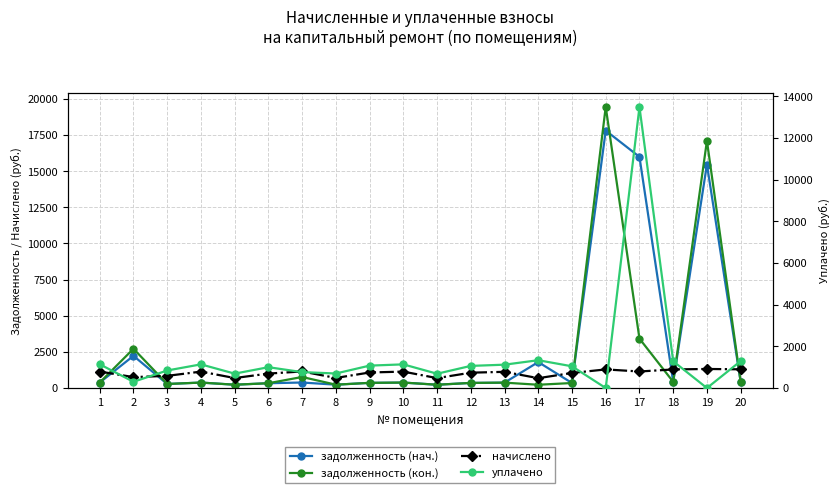

Between 2 and 19, which series saw the biggest shift?

задолженность (кон.)